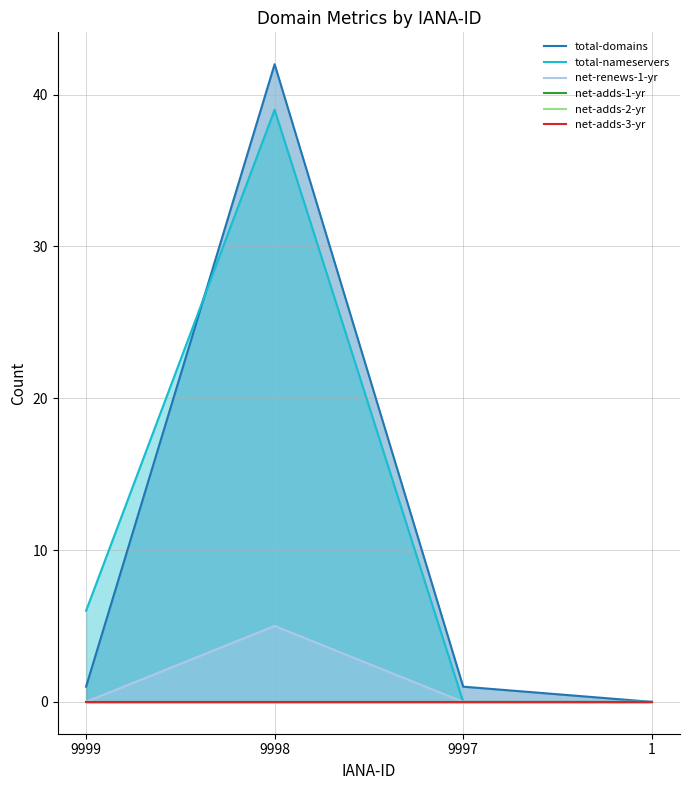

Reading right to left, what are all the values shown in this chart?

total-domains: 0	1	42	1
total-nameservers: 0	0	39	6
net-renews-1-yr: 0	0	5	0
net-adds-1-yr: 0	0	0	0
net-adds-2-yr: 0	0	0	0
net-adds-3-yr: 0	0	0	0